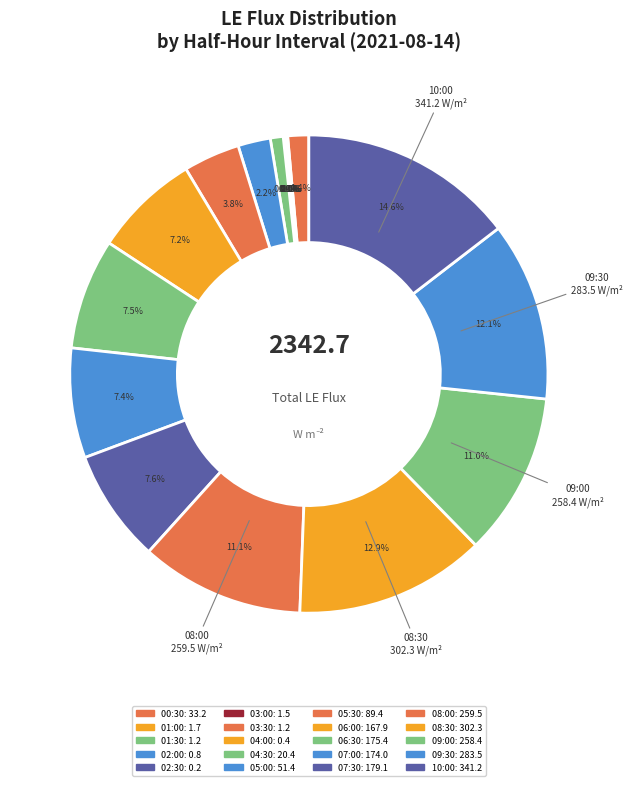

What is the change in value from 02:30 to 06:30?

+175.2